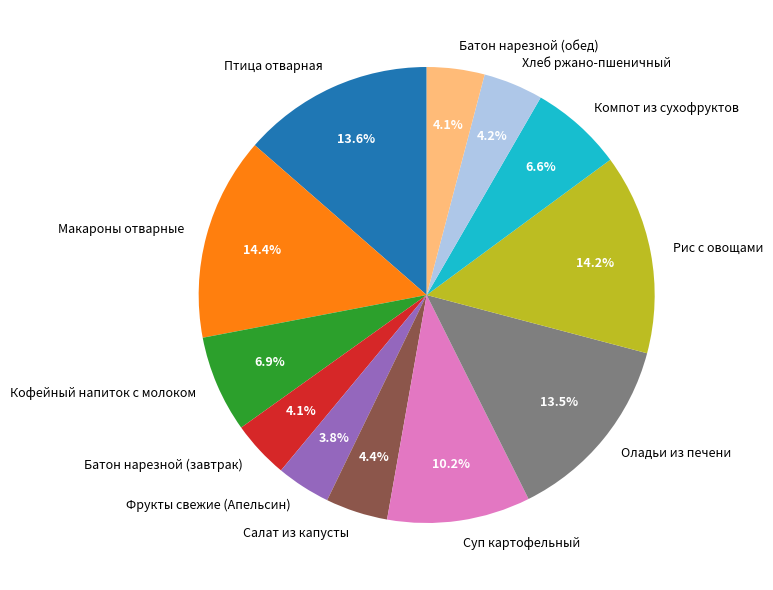

Is it true that Батон нарезной (завтрак) is 4% of the pie?

True